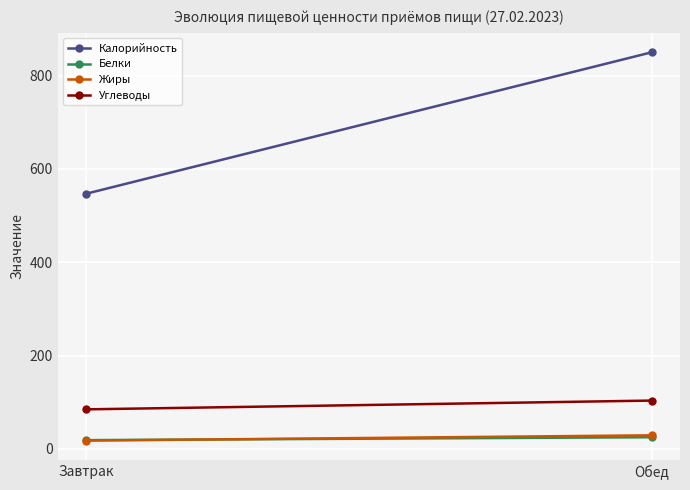

What is the minimum value shown in the chart?

17.6